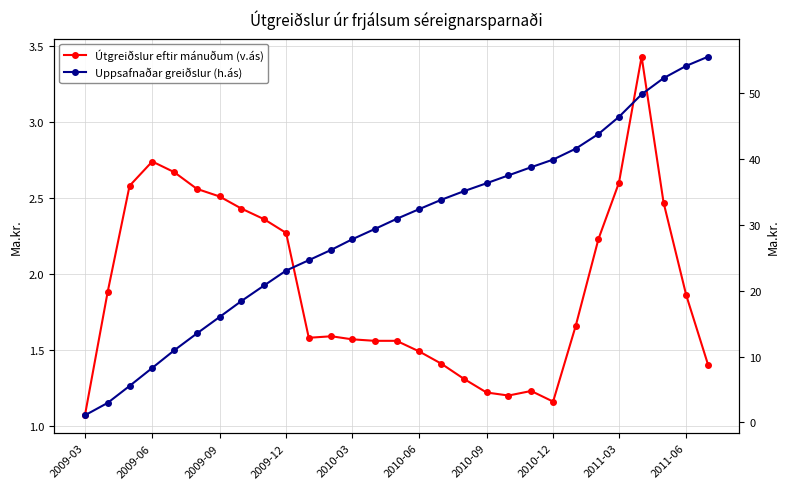

What is the difference between the second highest and second lowest values in the Útgreiðslur eftir mánuðum (v.ás) series?

1.6